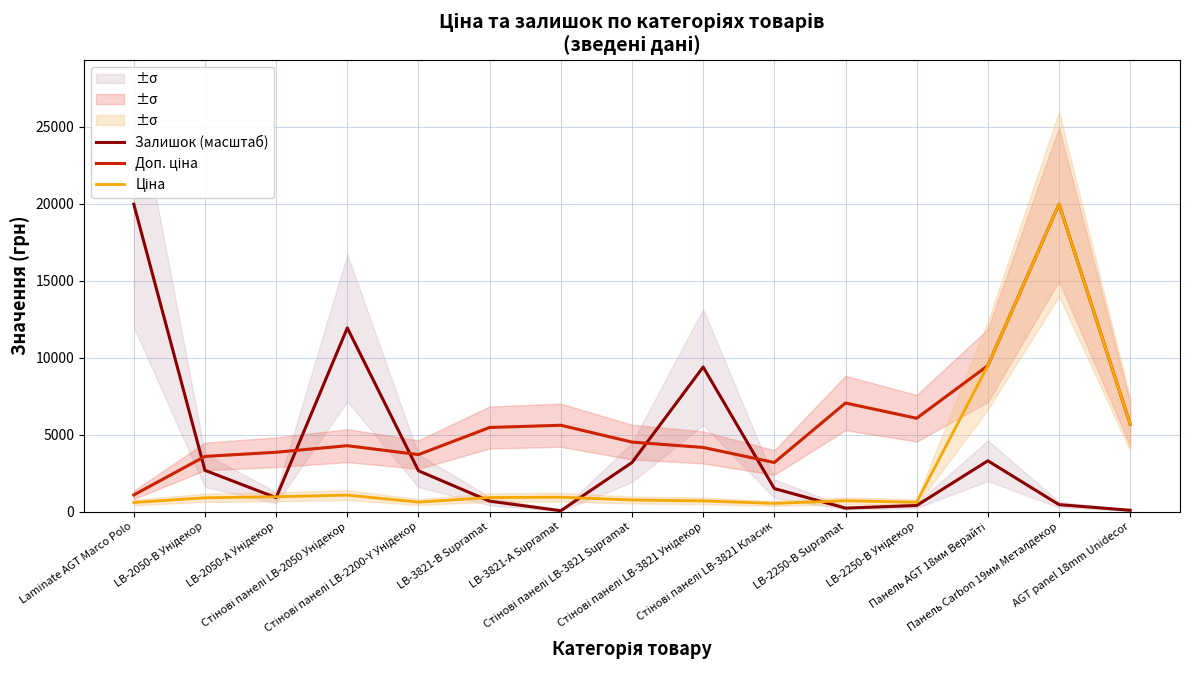

True or false: Доп. ціна and Ціна intersect in this chart.

False